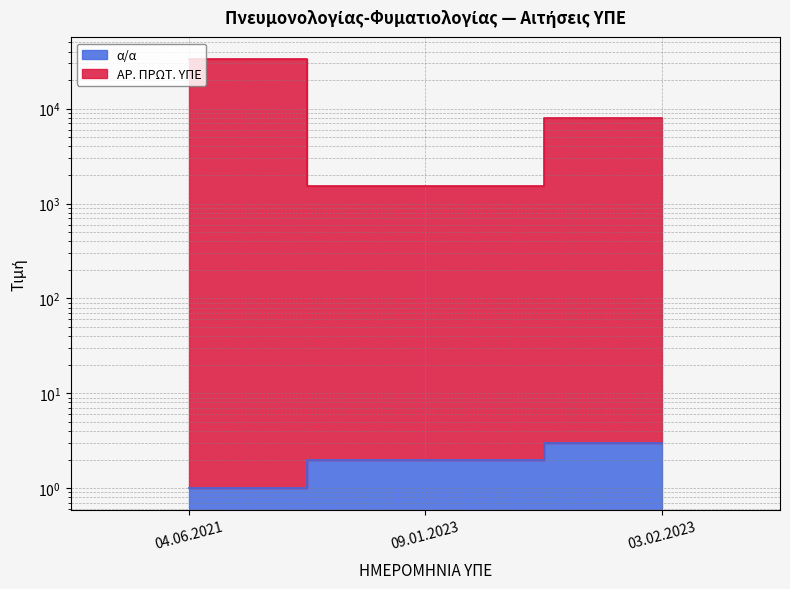

What is the greatest value displayed?

33568